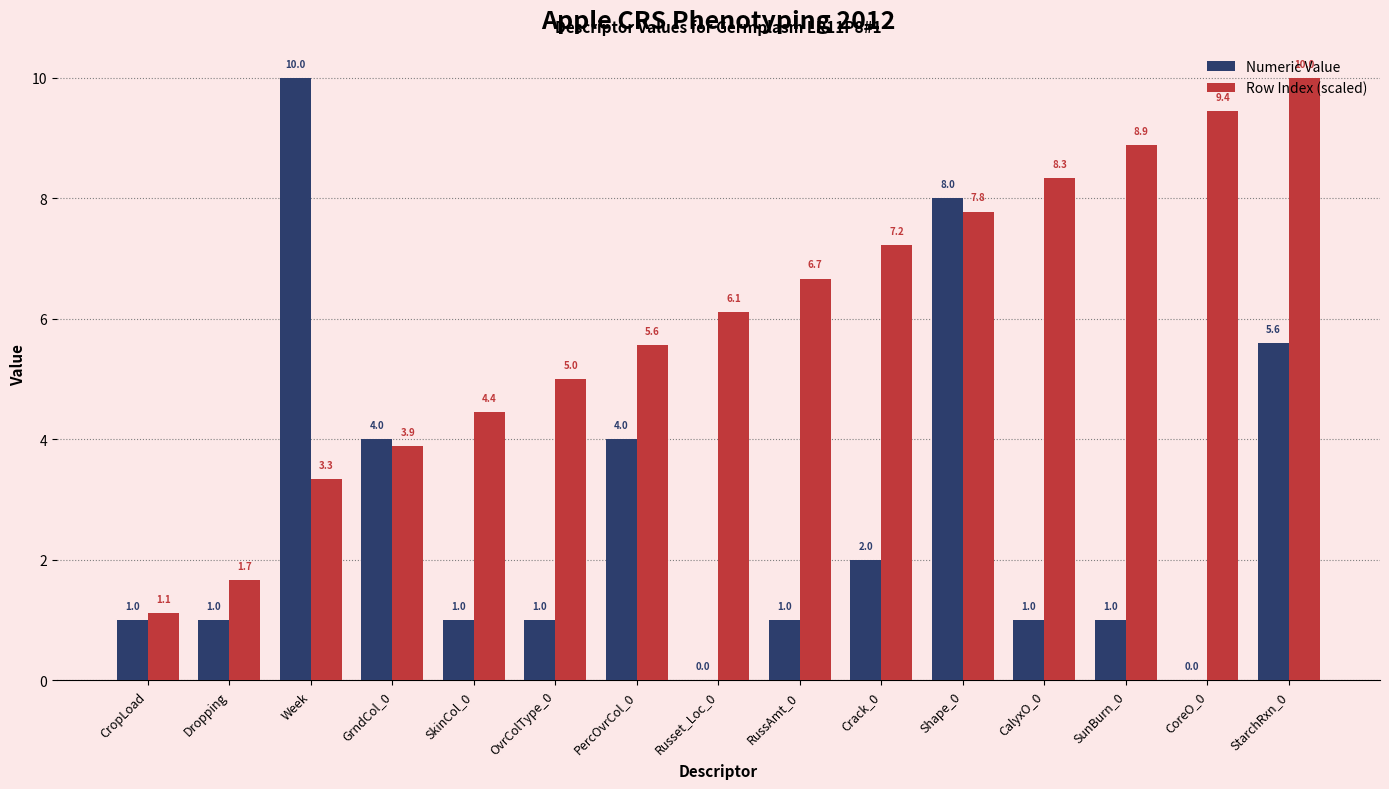

What is the sum of the Row Index (scaled) values at CalyxO_0 and GrndCol_0?

12.2